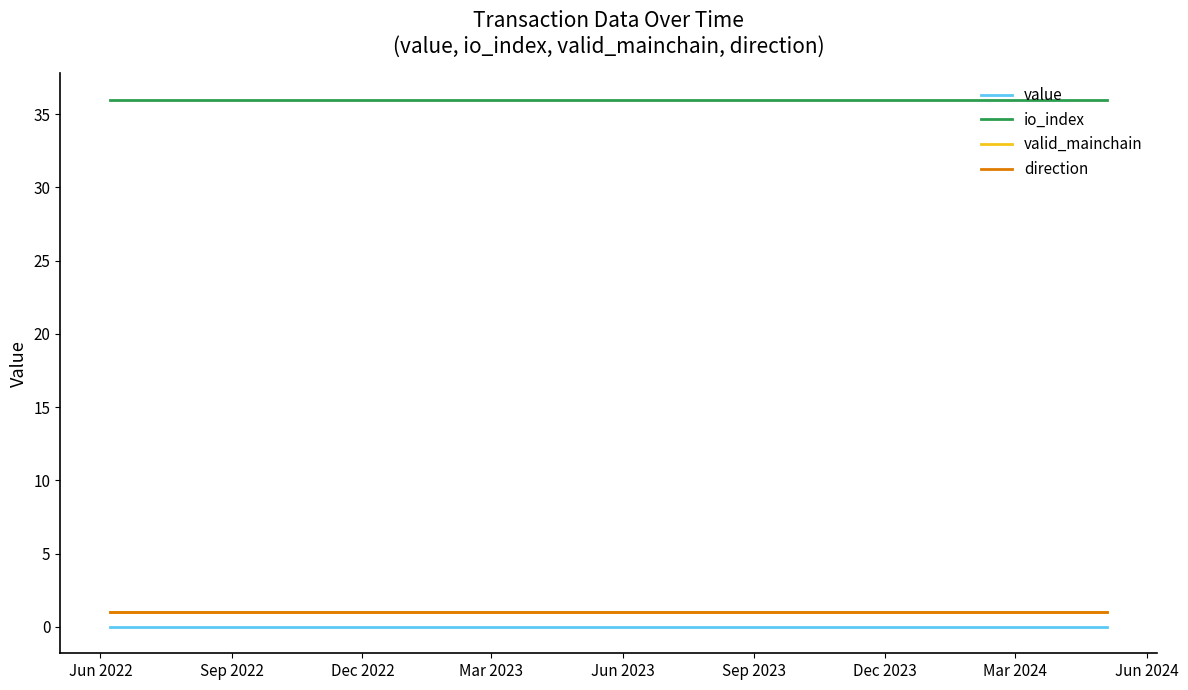

At which category does the chart reach its minimum across all series?

Jun 2022